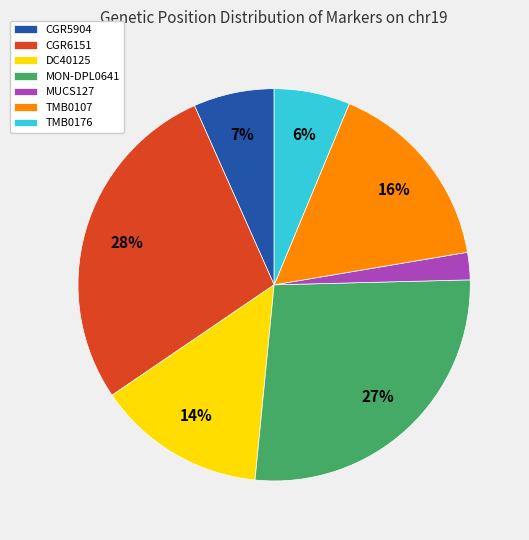

To the nearest percent, what is the difference between the CGR5904 and DC40125 slice percentages?

7%